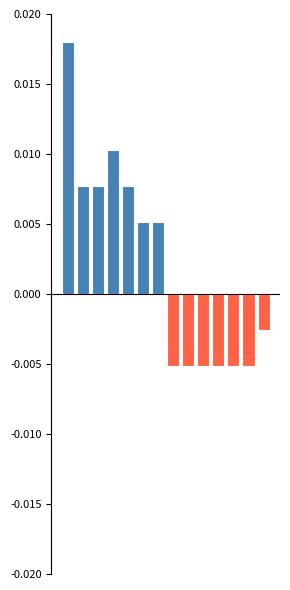

Count the Open/Female values in the range 0 to 1.

7